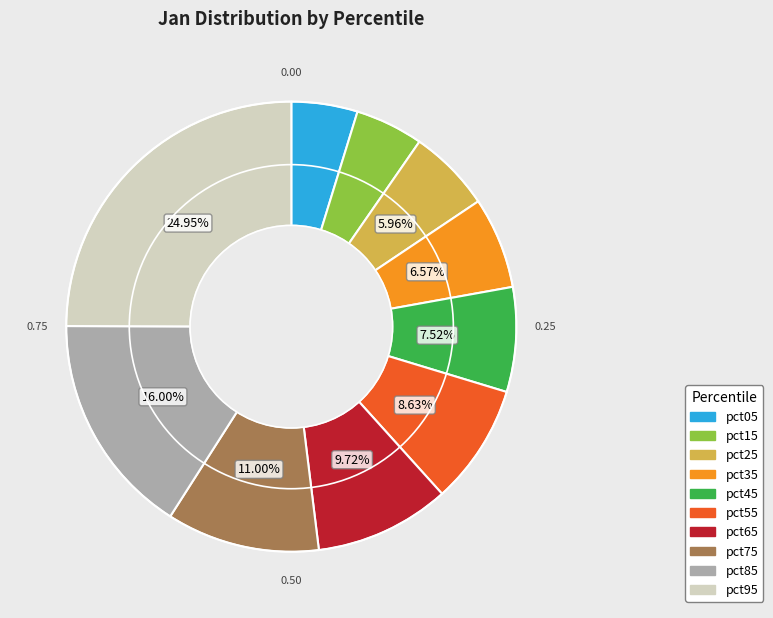

To the nearest percent, what is the difference between the largest and smallest slice percentages?

20%